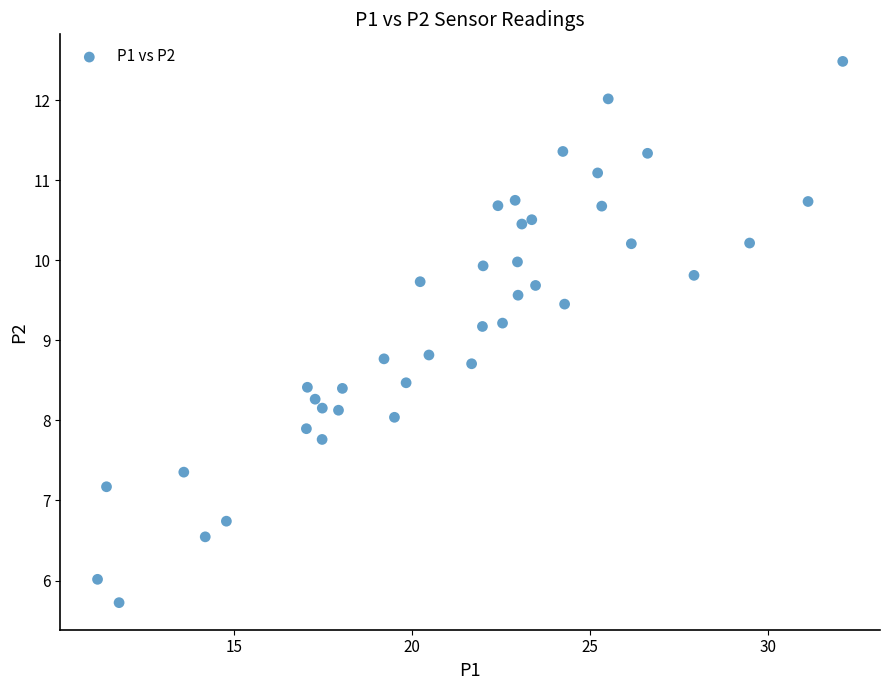

What is the range of Y values (max minus min)?

6.8